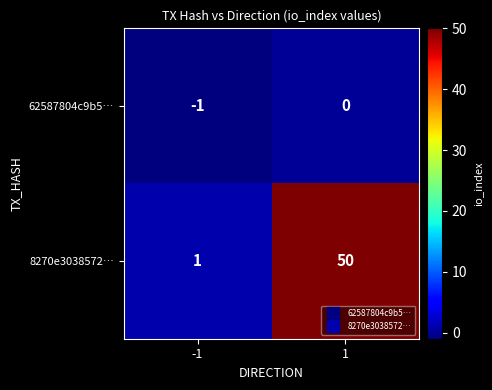

What is the approximate value of 8270e3038572… at 1, to the nearest 5?

50